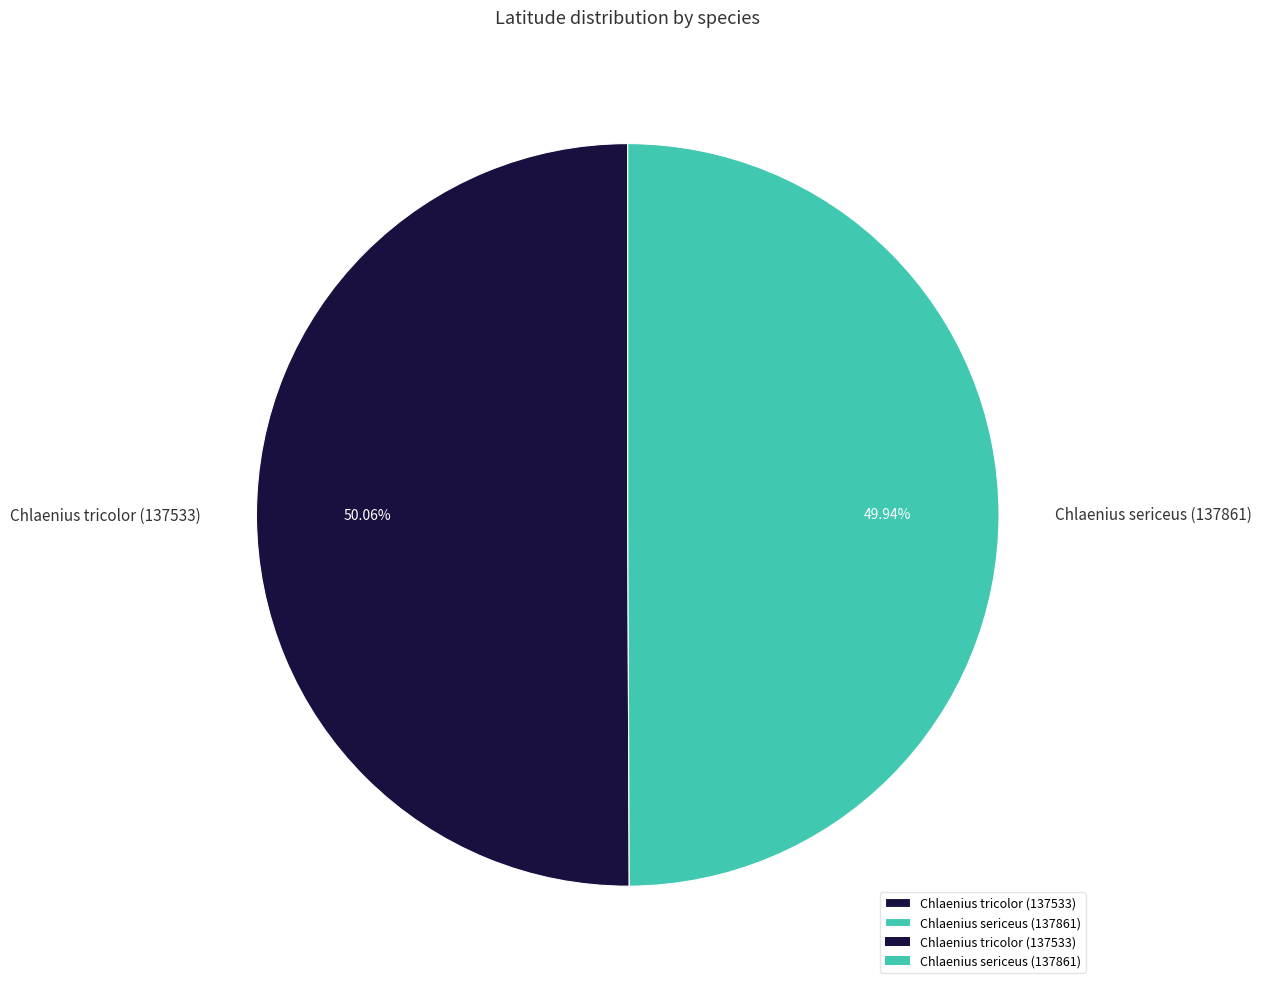

Count the number of slices in the pie.

2